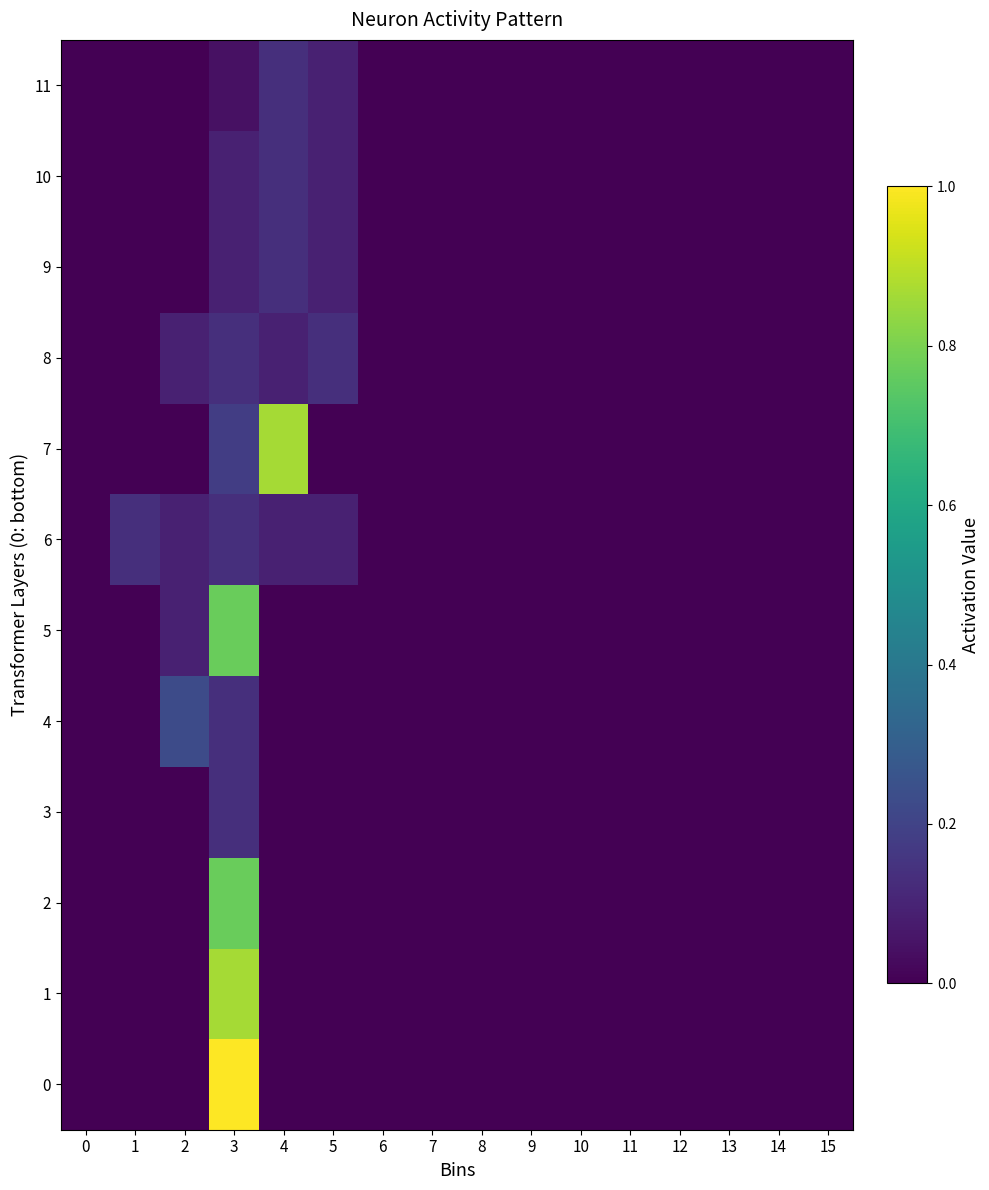

Between 5 and 14, which is larger?

5